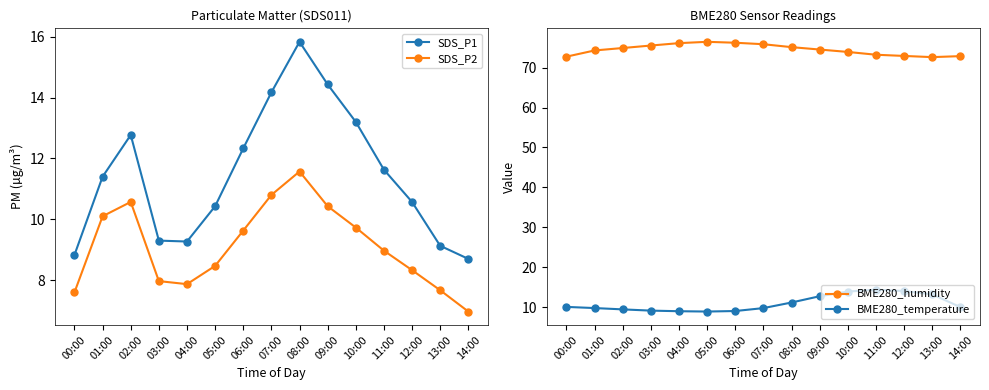

What are all the series names shown in the legend?

SDS_P1, SDS_P2, BME280_humidity, BME280_temperature